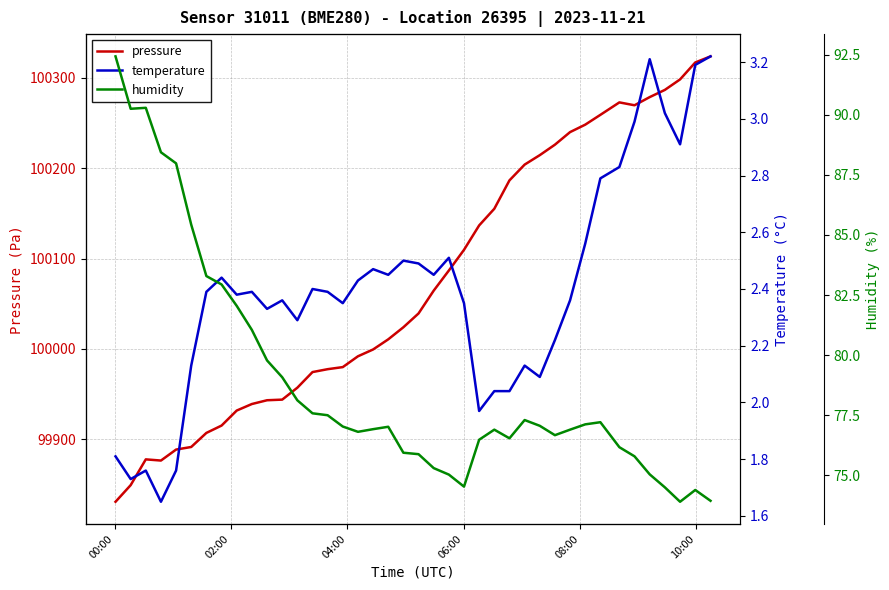

What is the lowest value of the pressure series?

99831.2